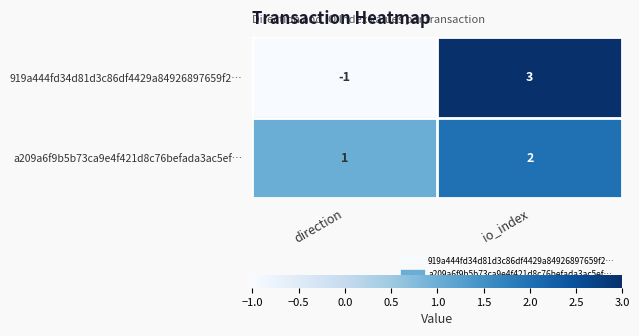

Which series has the largest total across all categories?

a209a6f9b5b73ca9e4f421d8c76befada3ac5ef…